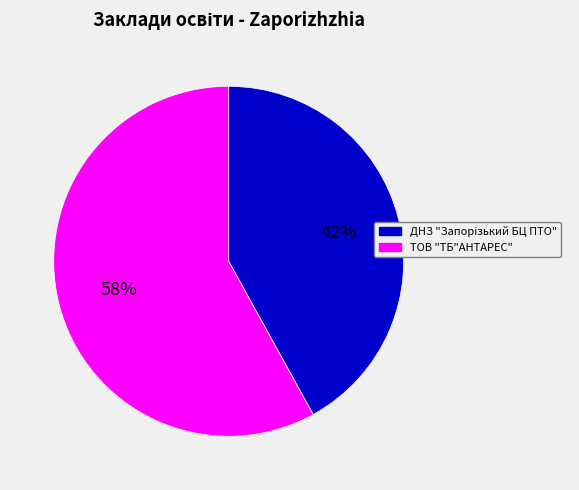

Which category accounts for the majority?

ТОВ "ТБ"АНТАРЕС"